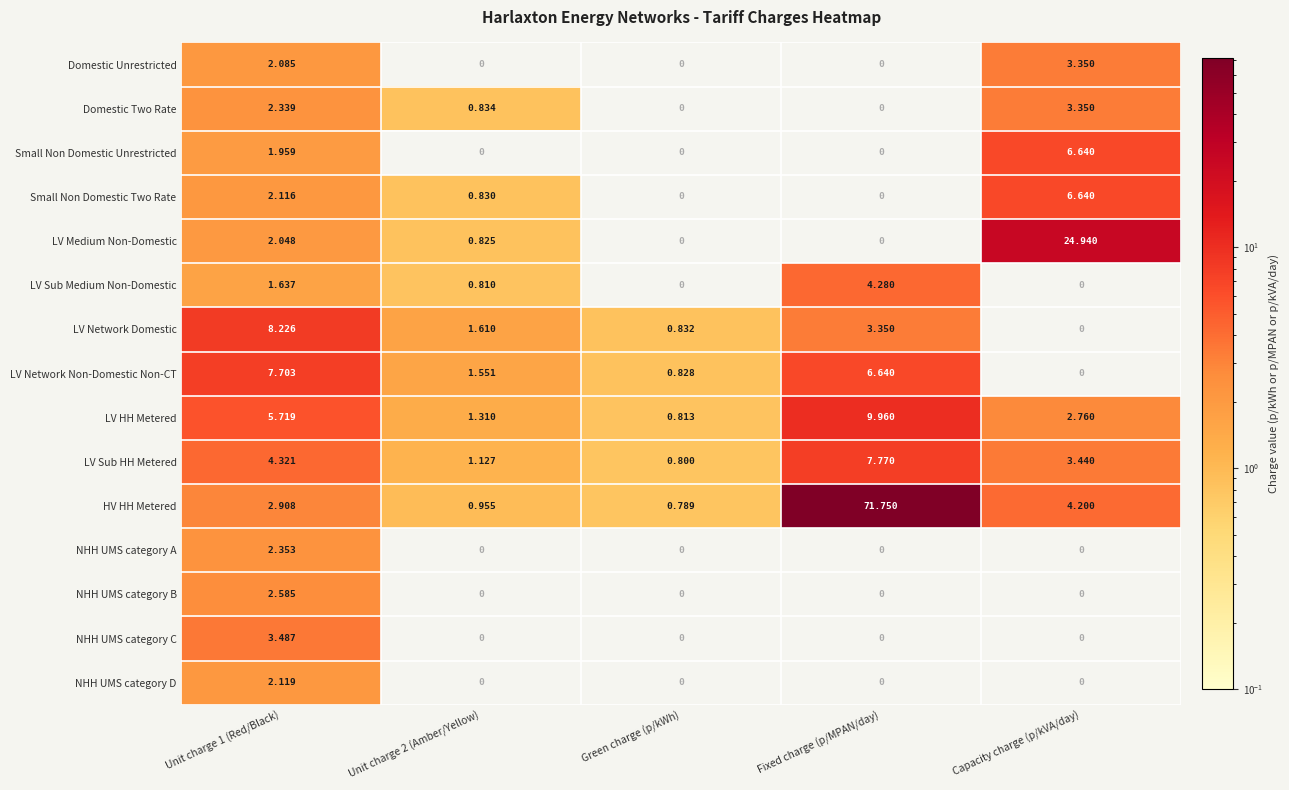

What value does the LV Network Non-Domestic Non-CT series have at Fixed charge (p/MPAN/day)?

6.6